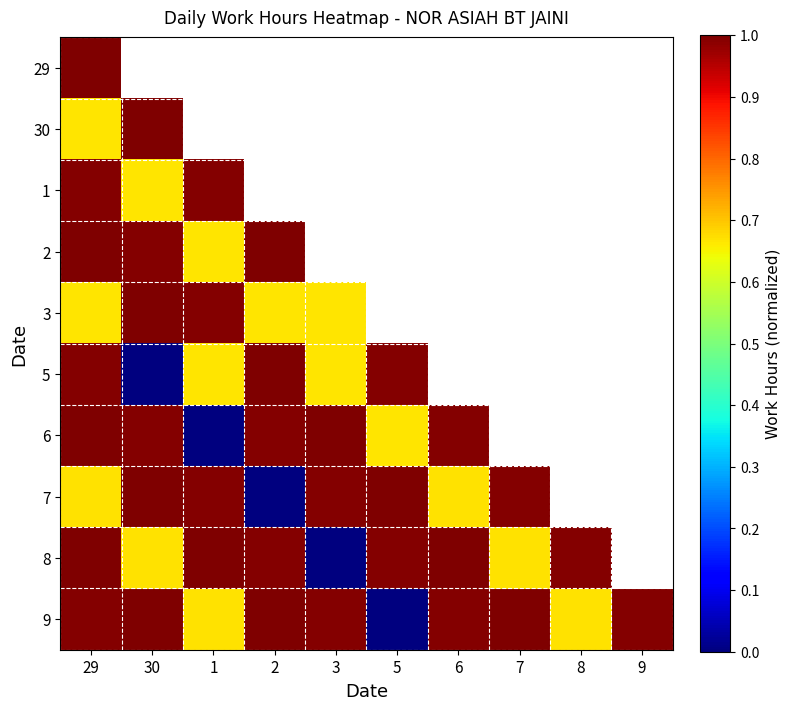

At which category is the sum across all series the highest?

29